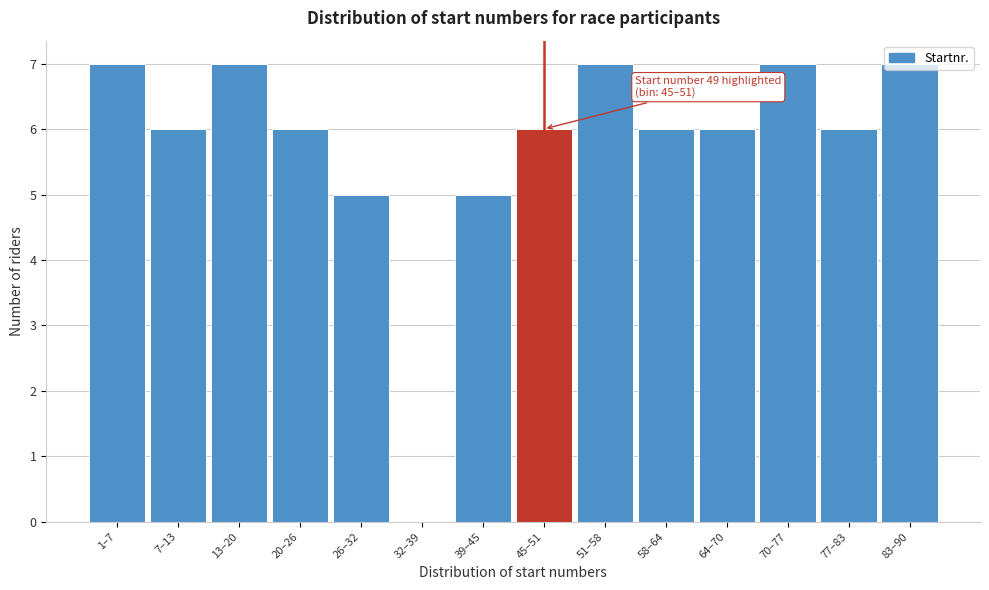

Is it true that the value at 45–51 is 10?

False